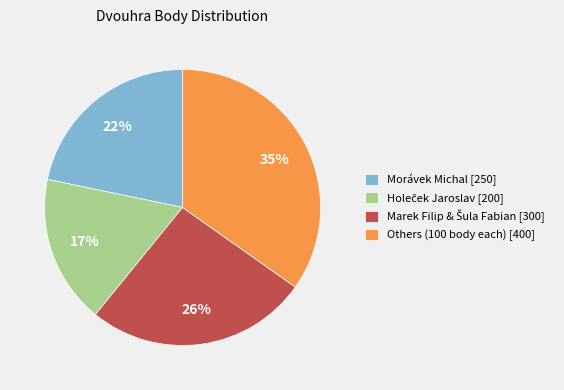

Count the number of slices in the pie.

4